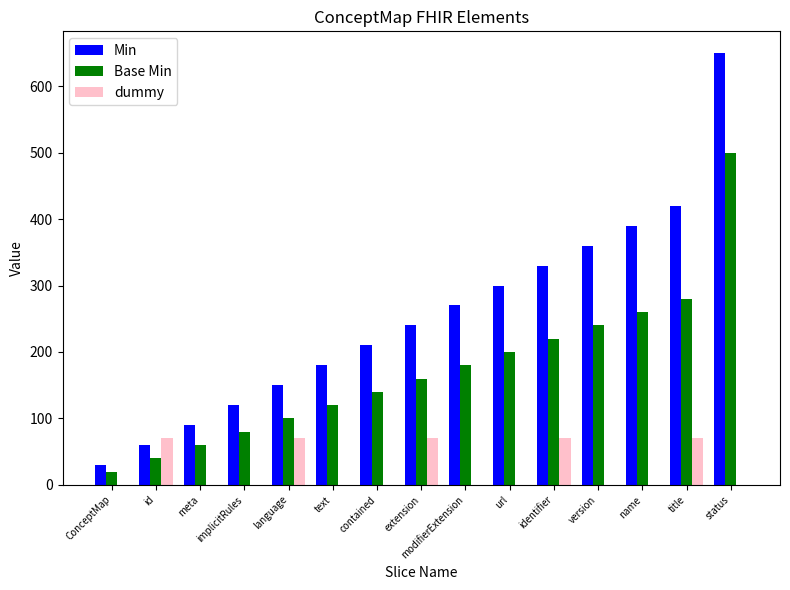

What is the sum of the Min values at identifier and text?

510